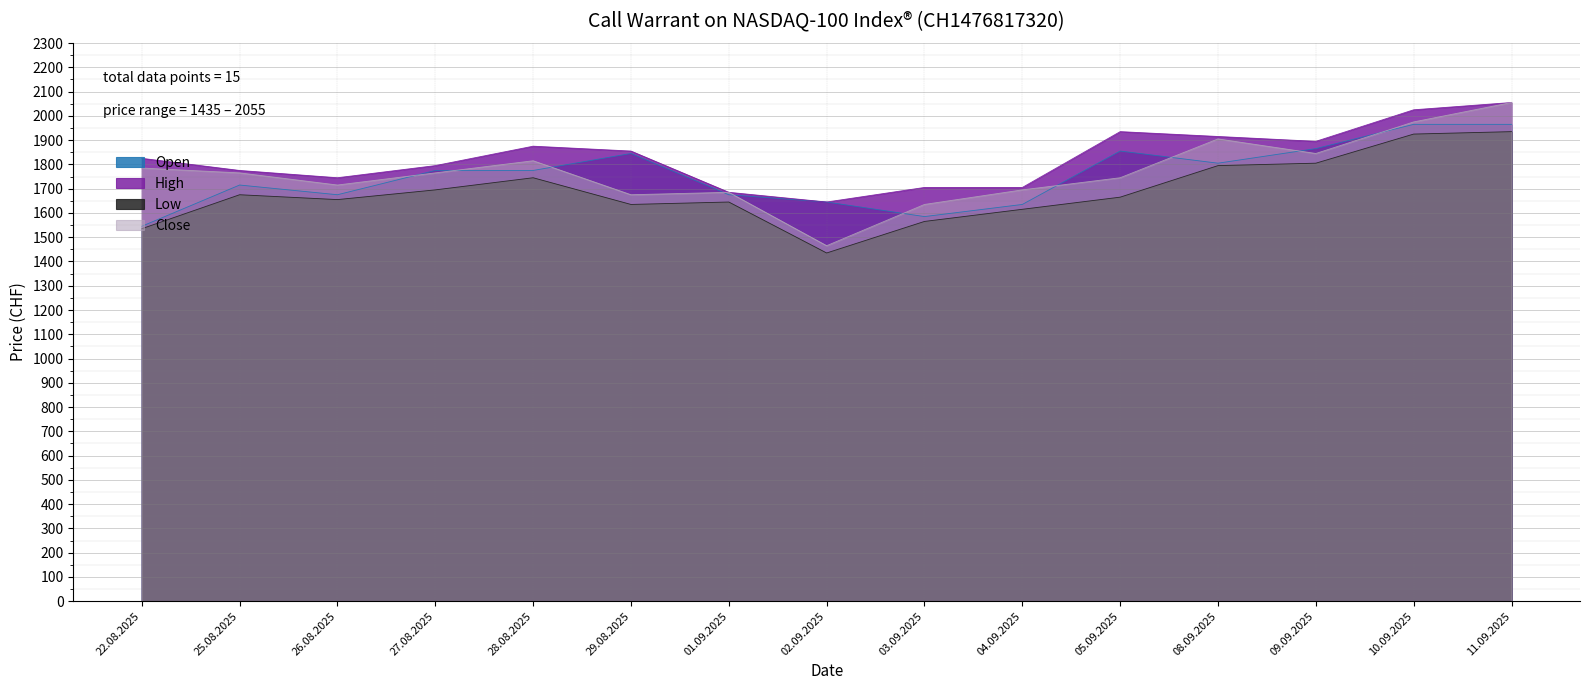

How many data points in Close are less than 1765?

7